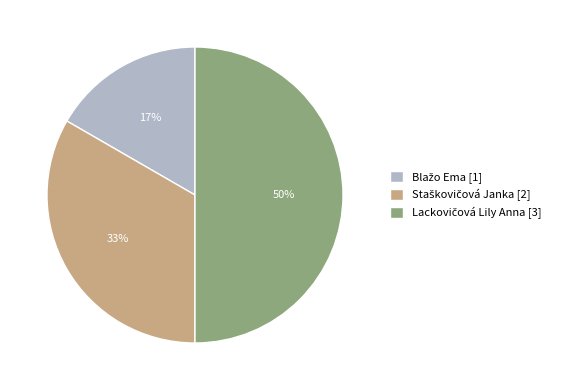

To the nearest percent, what is the average slice percentage?

33%